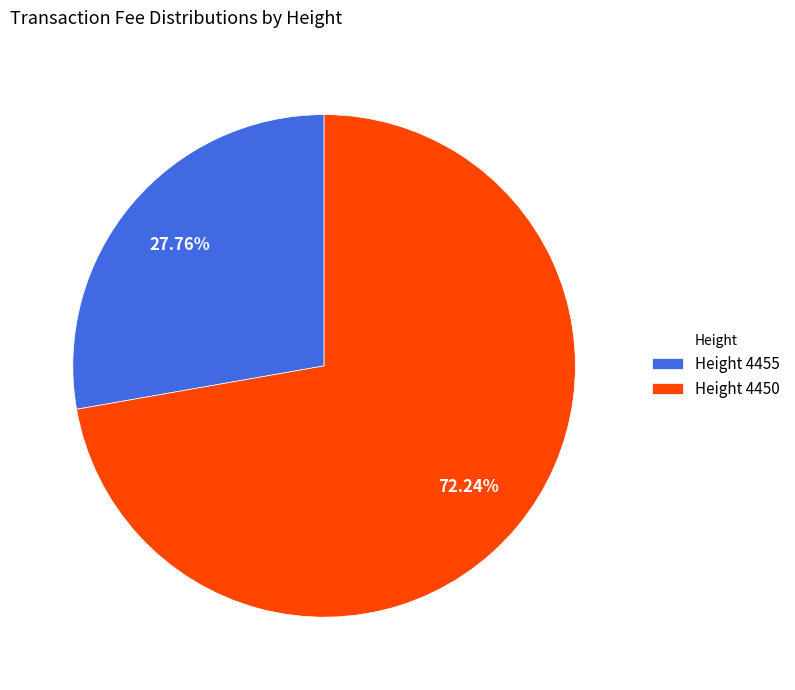

Rank the categories by value from lowest to highest.

Height 4455, Height 4450